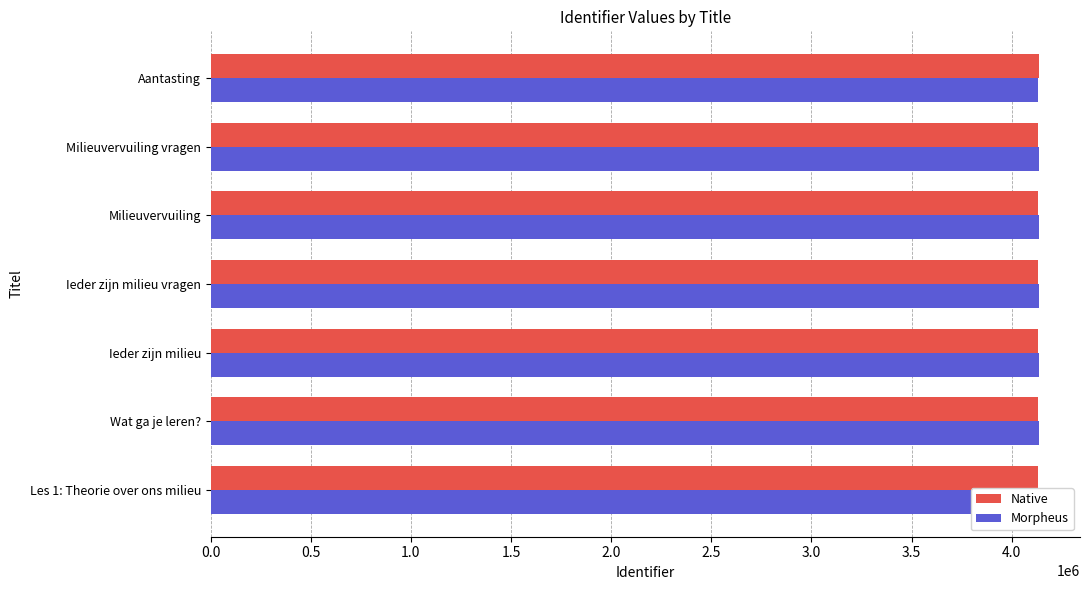

What is the highest value of the Morpheus series?

4133971